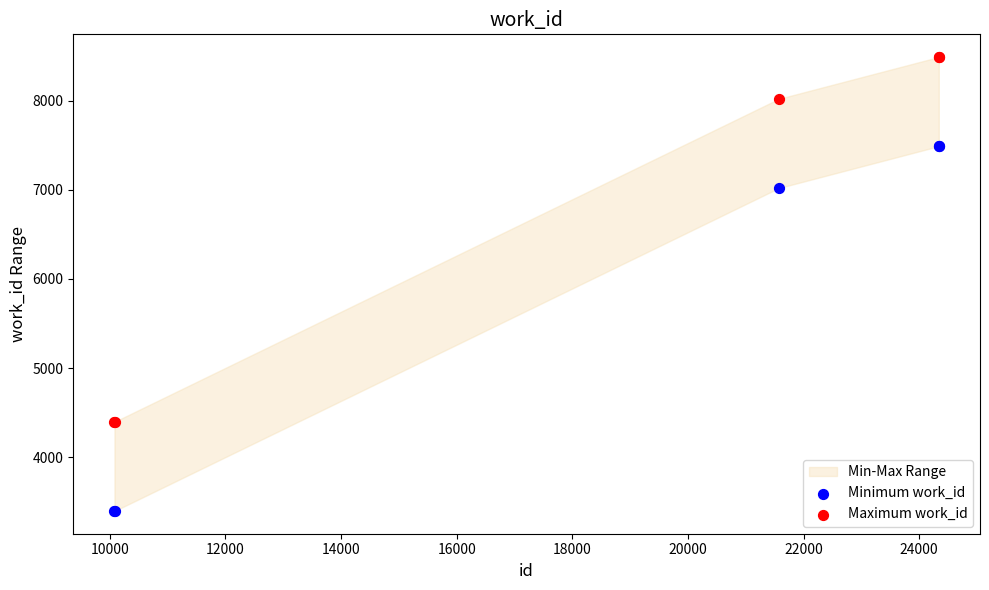

Which series reaches the minimum Y coordinate?

Minimum work_id